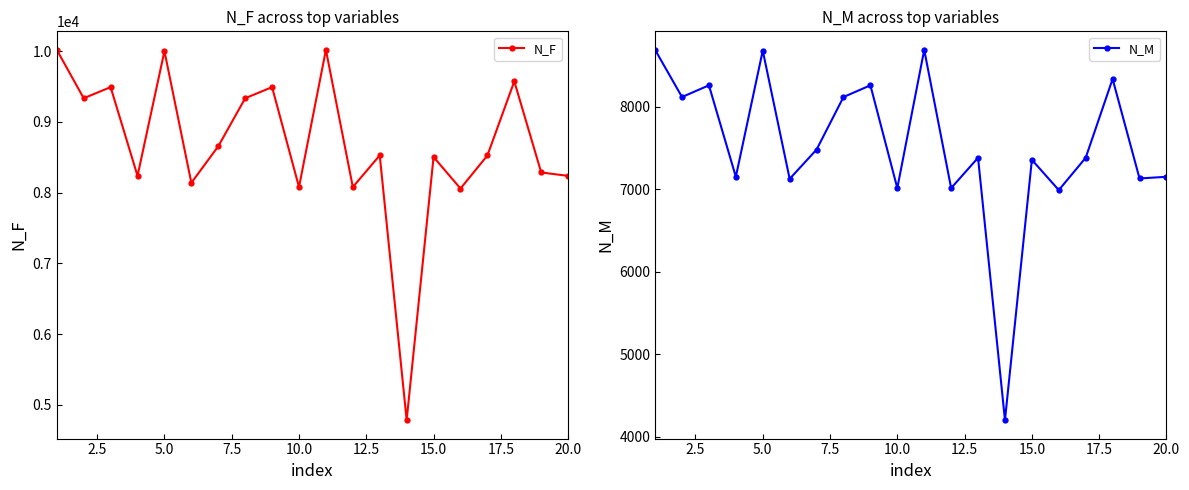

True or false: N_F and N_M cross at least once.

False